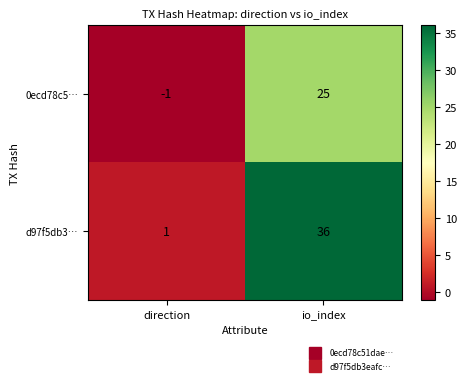

The value of d97f5db3… at io_index is 21. True or false?

False